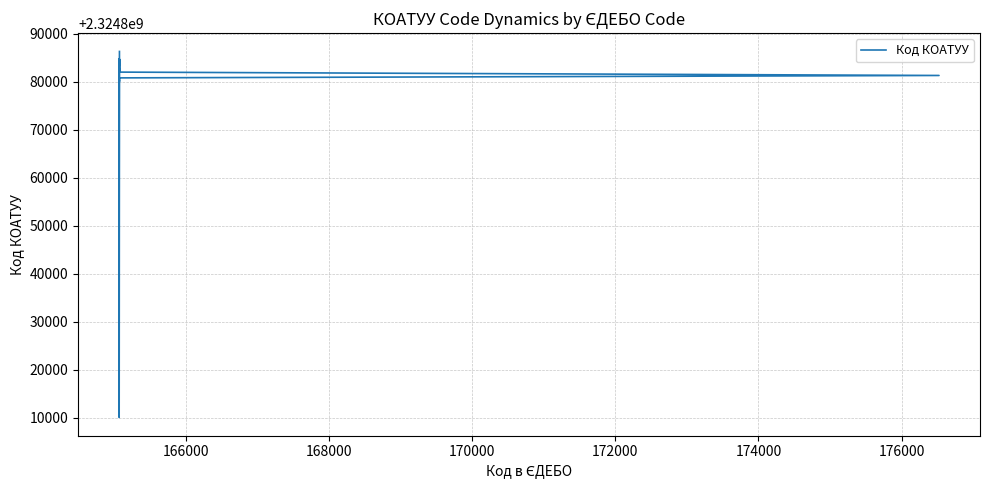

Read the value at 170000, to the nearest 100.

2324881300